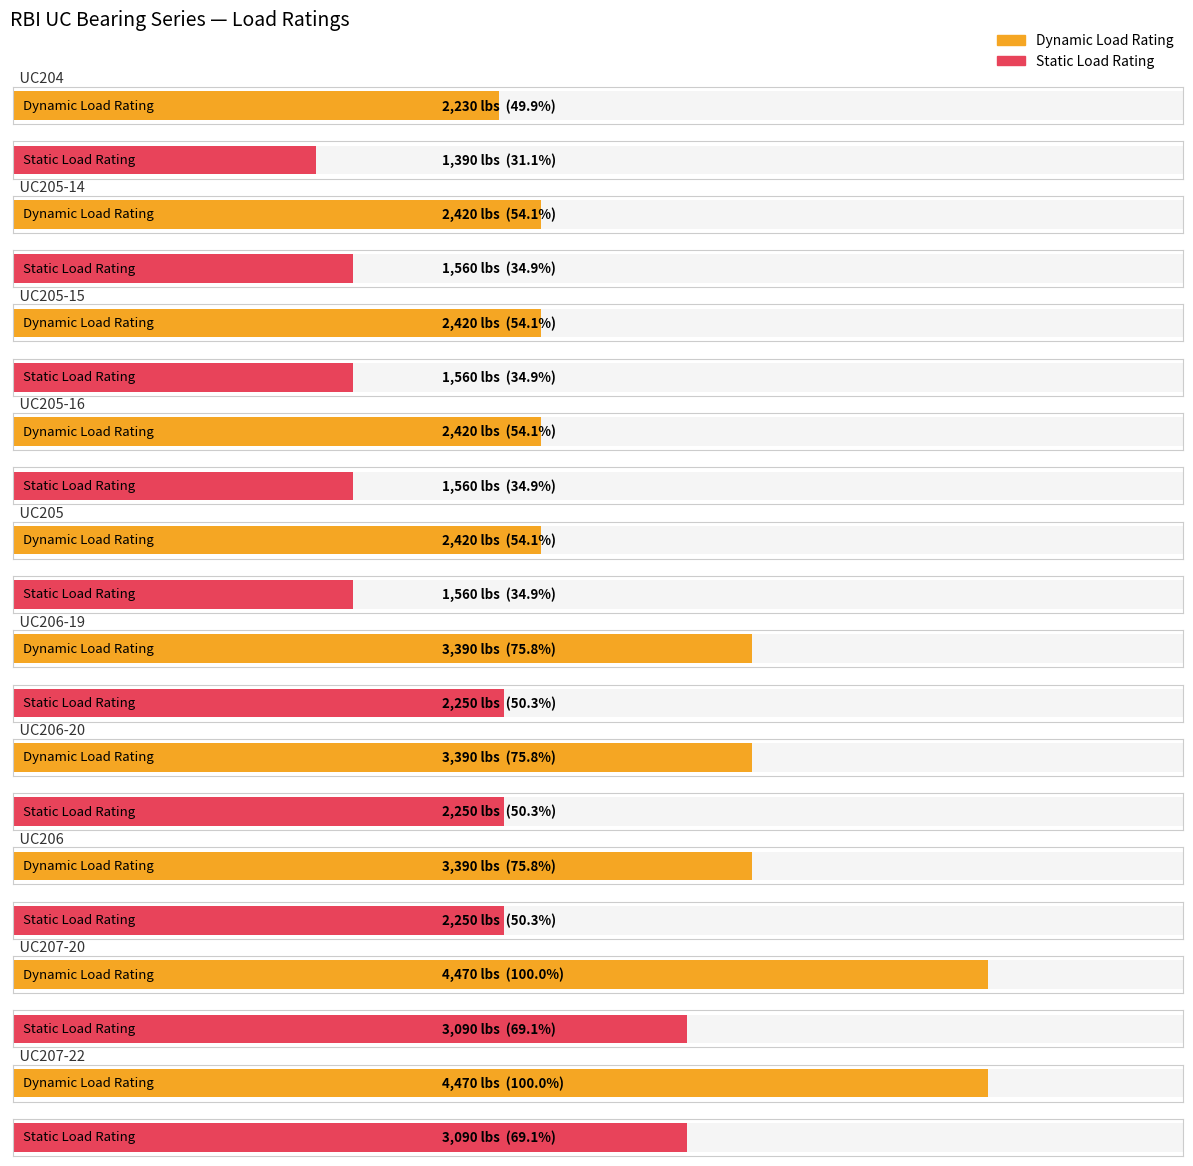

What is the minimum value shown in the chart?

1390